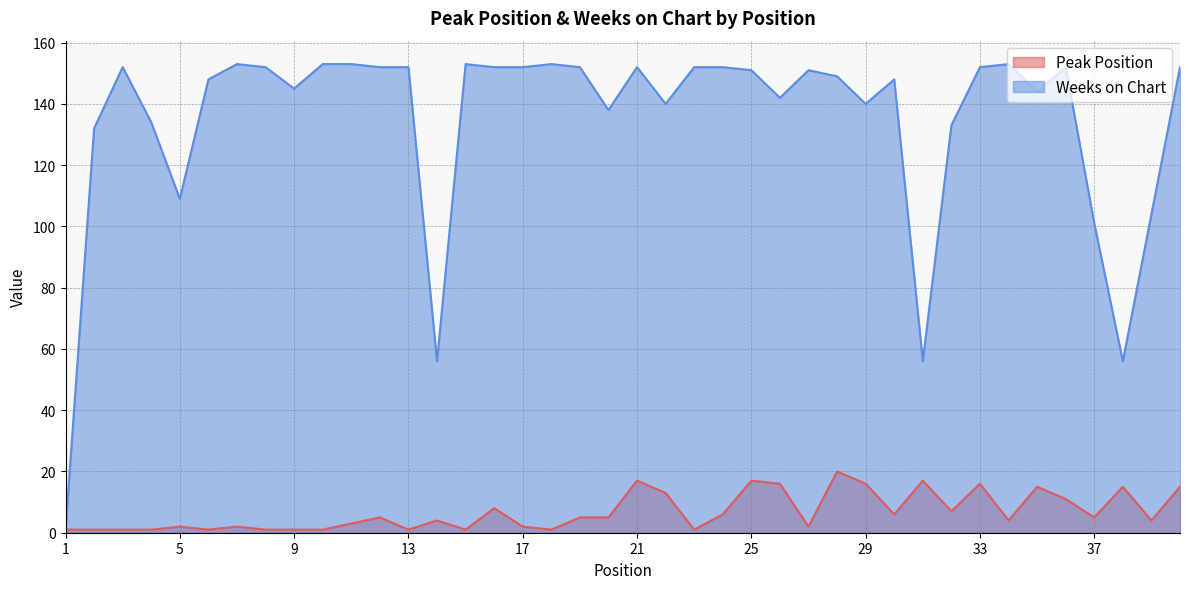

What is the value of the Weeks on Chart point at the 28th from the left?

149